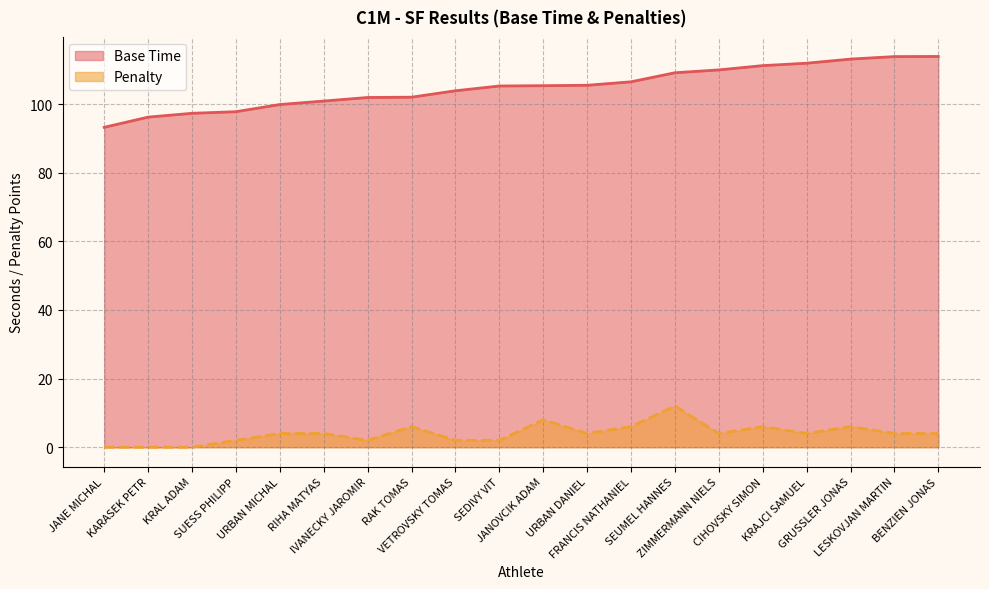

What is the spread (max minus min) of values at SUESS PHILIPP?

95.8